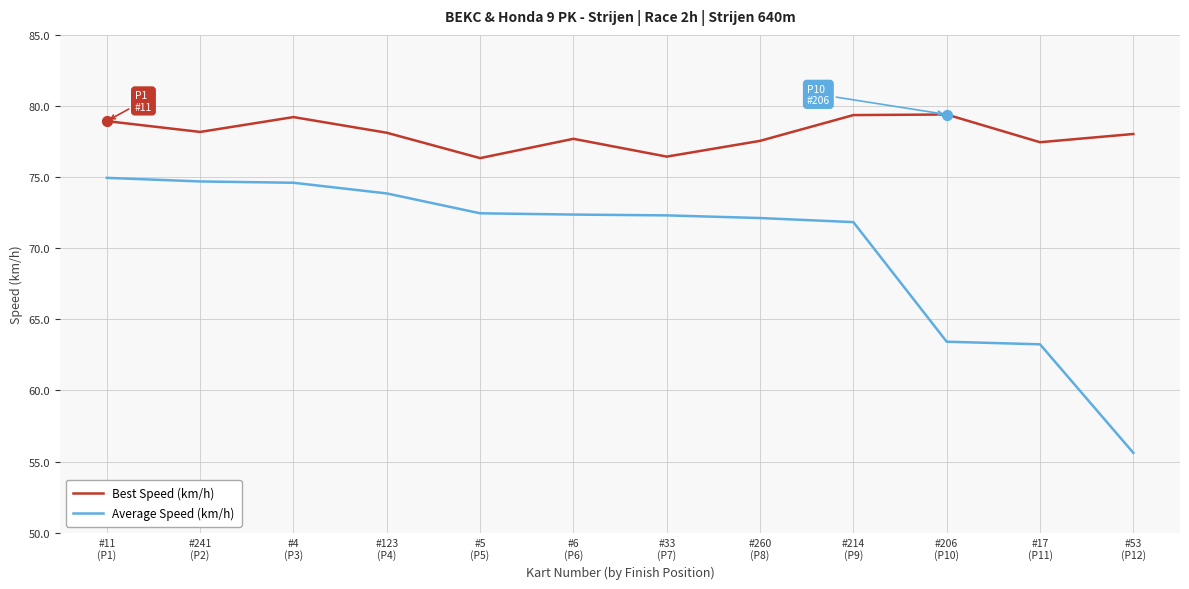

What is the total value across all series at #241
(P2)?

152.9